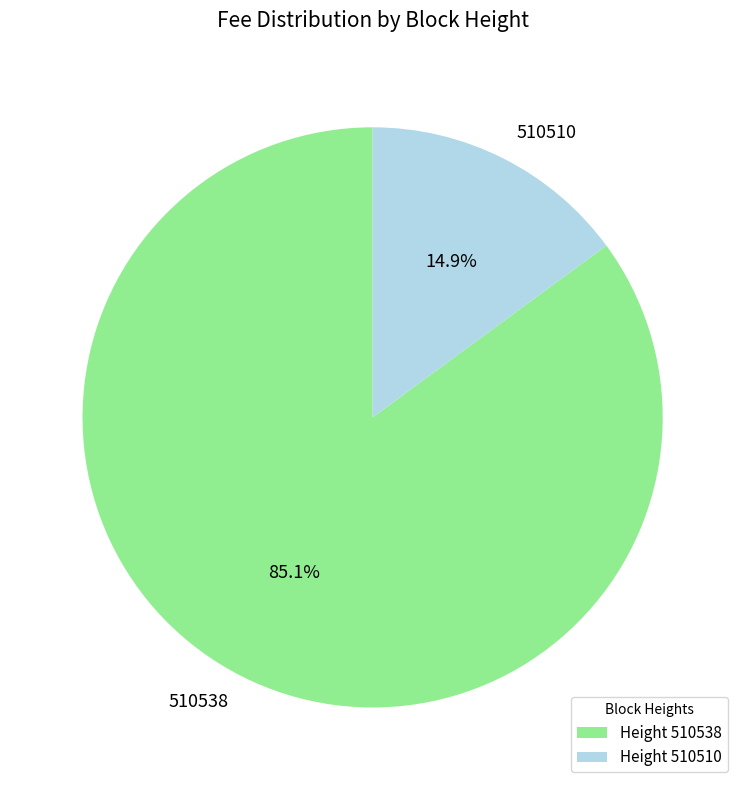

To the nearest percent, what is the difference between the largest and smallest slice percentages?

70%